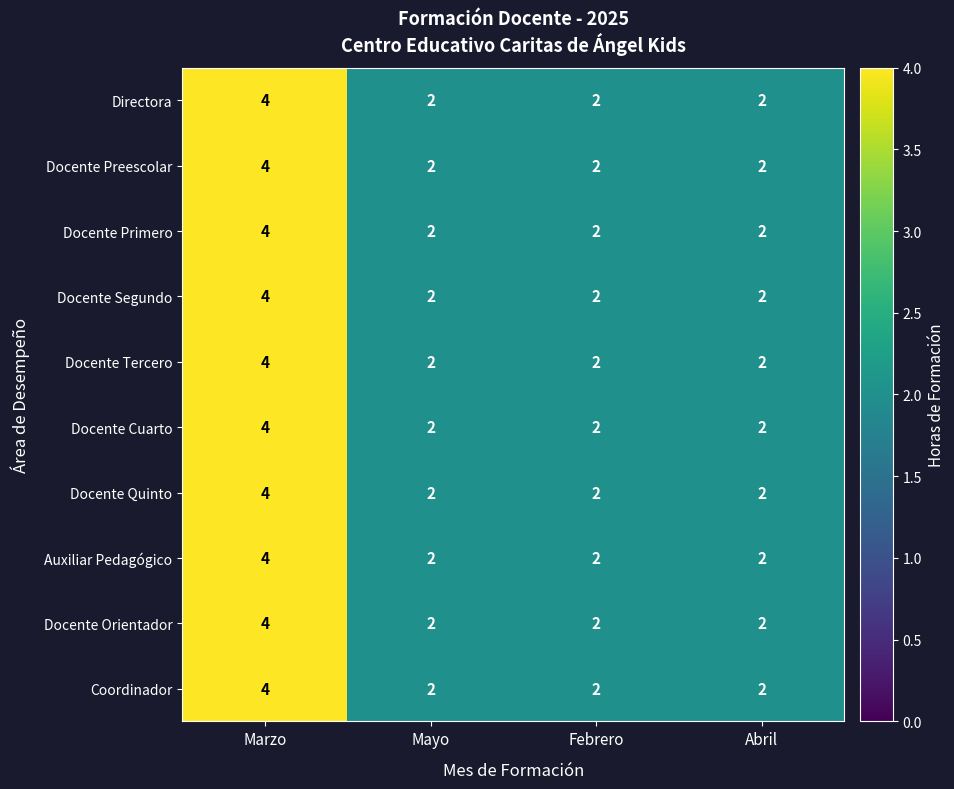

True or false: Directora has a value of 2 at Mayo.

True